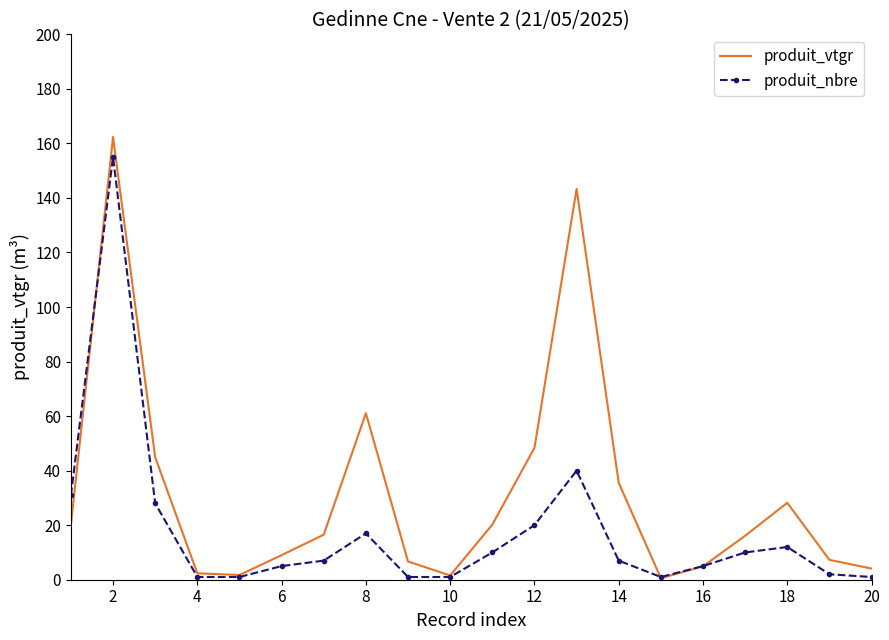

Which series has the largest total across all categories?

produit_vtgr